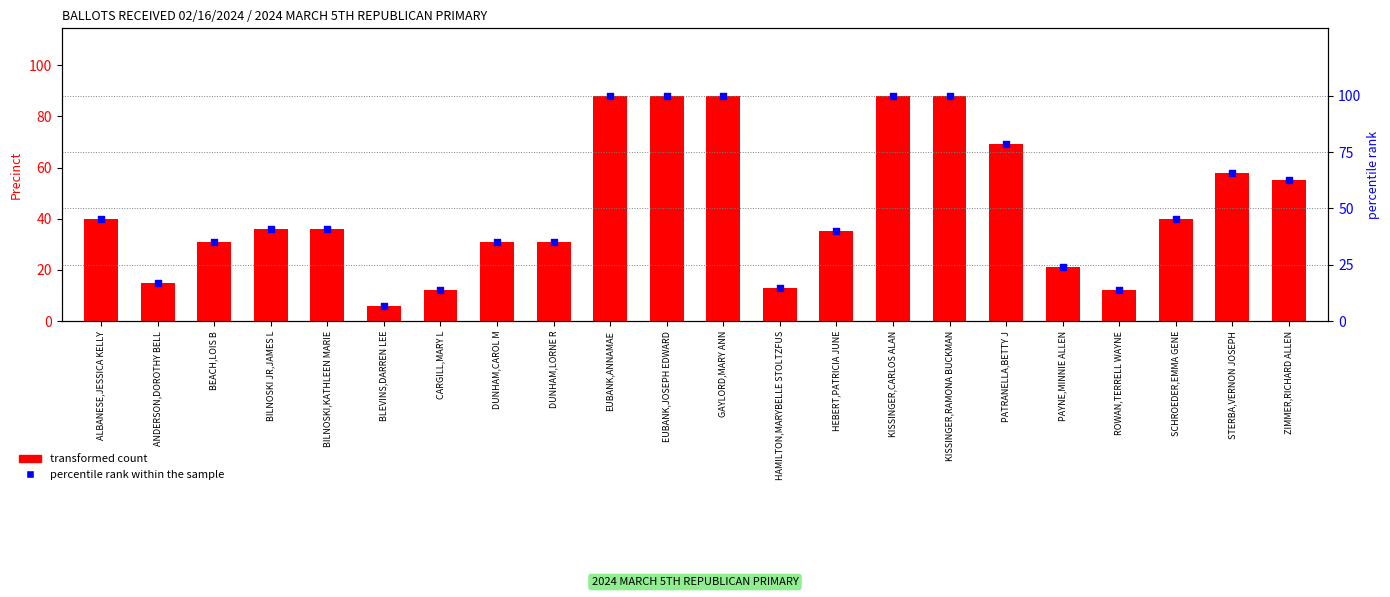

Is the value of percentile rank within the sample at ALBANESE,JESSICA KELLY greater than the value of transformed count at KISSINGER,RAMONA BUCKMAN?

No